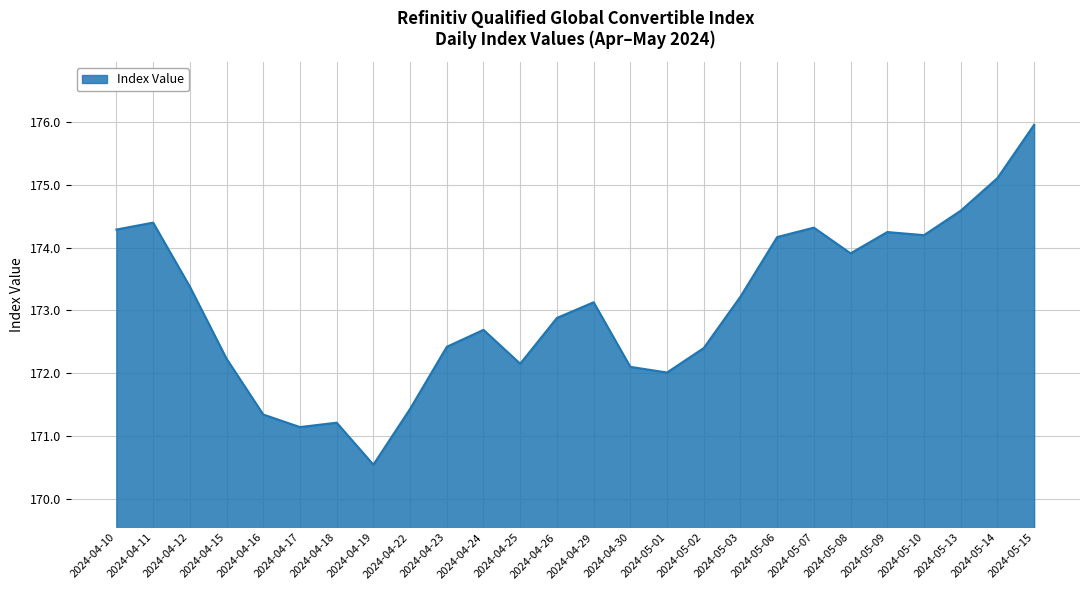

Which has a higher value, 2024-05-13 or 2024-04-26?

2024-05-13